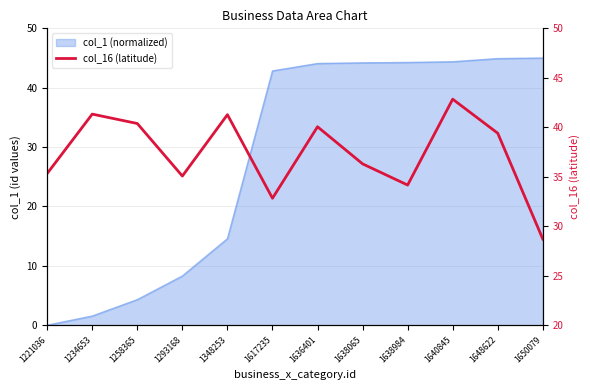

How many lines are shown in the chart?

1